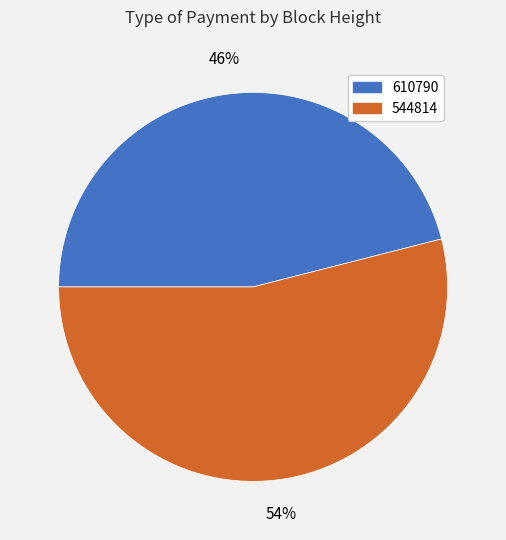

Which slice represents more than half of the pie?

544814